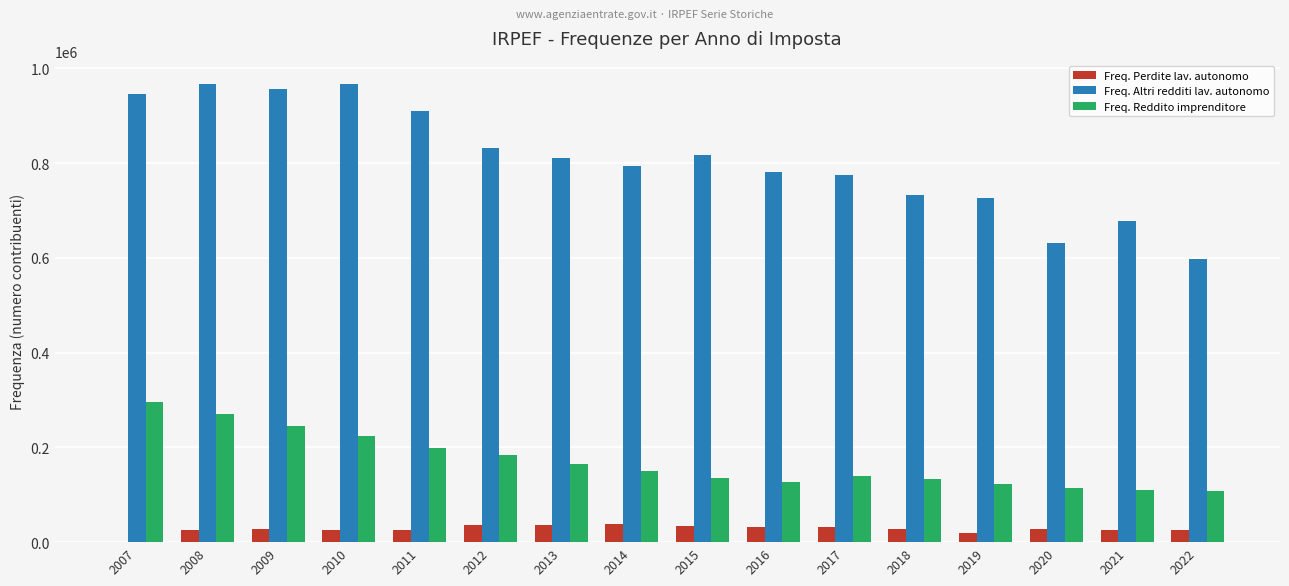

Which series changed the most between 2009 and 2018?

Freq. Altri redditi lav. autonomo